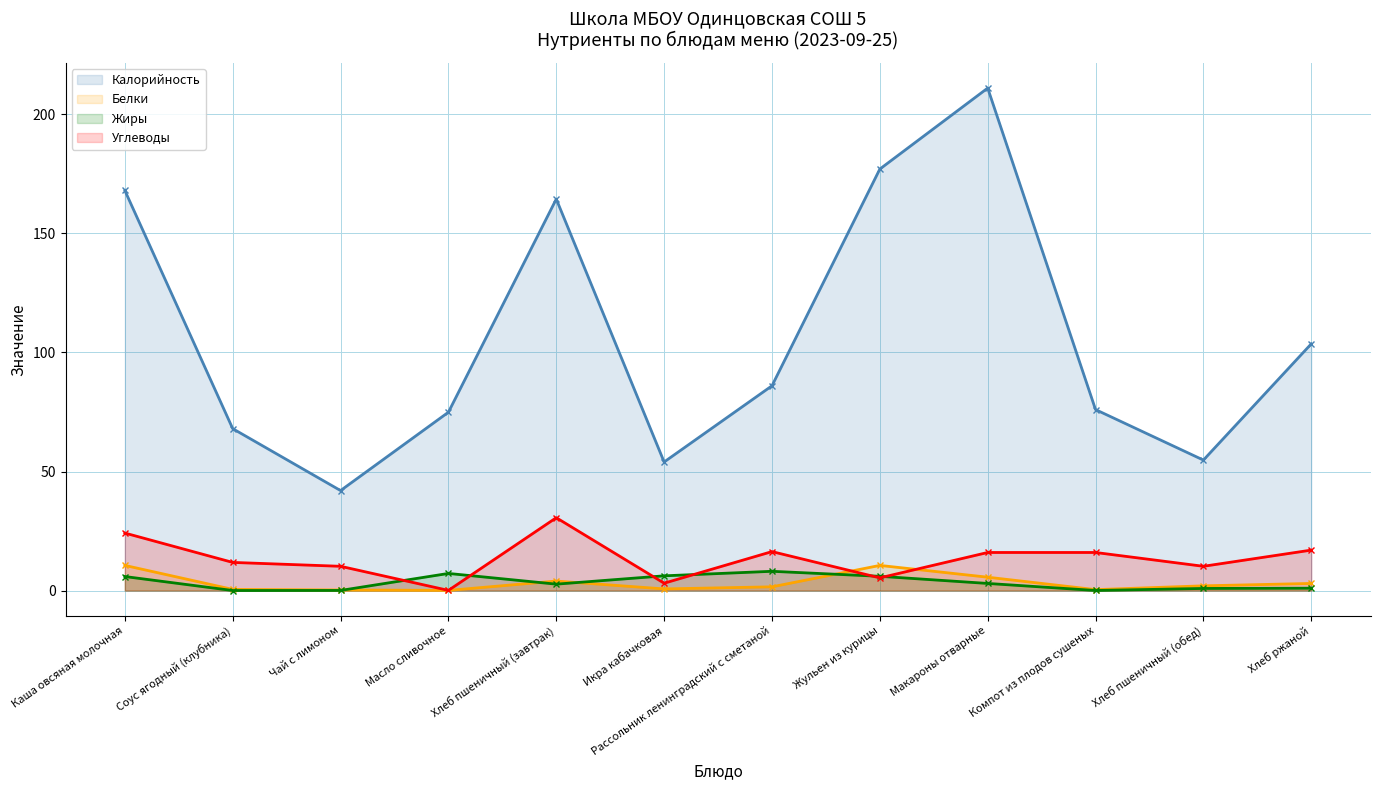

At how many categories does at least one series exceed 106?

4